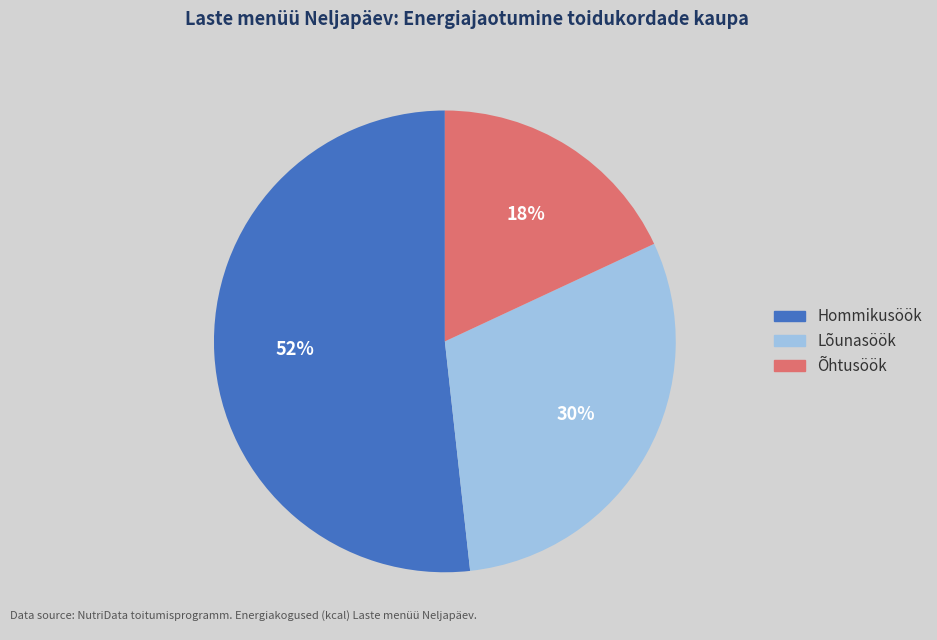

What percentage is the Õhtusöök slice, to the nearest percent?

18%